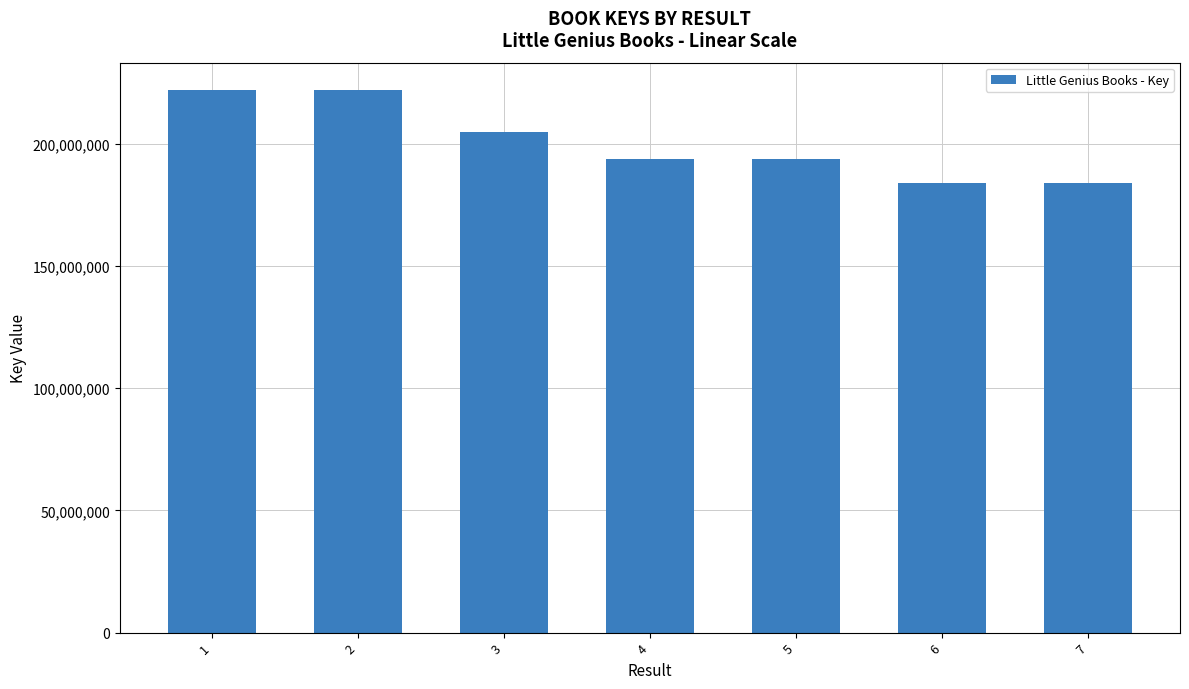

How many data points are less than 193879034?

3